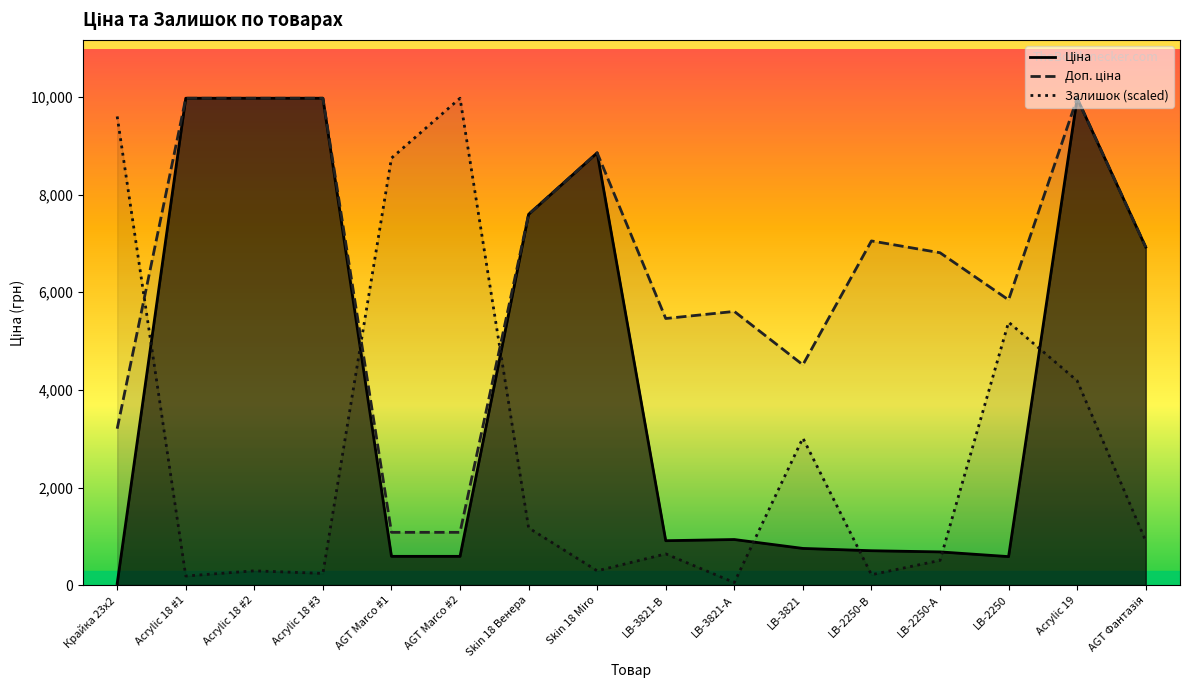

How many interior local valleys does the Доп. ціна series have?

3